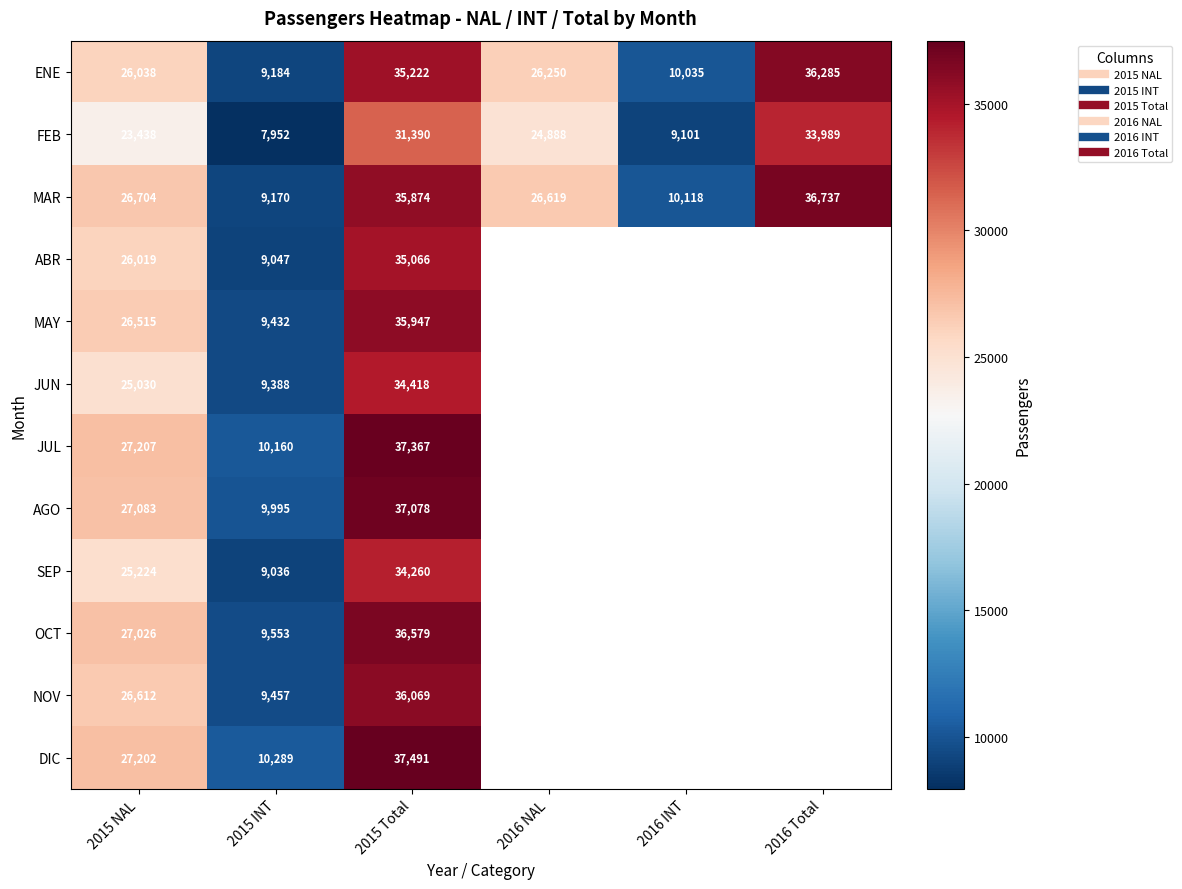

What is the average value of the MAR series?

24203.7